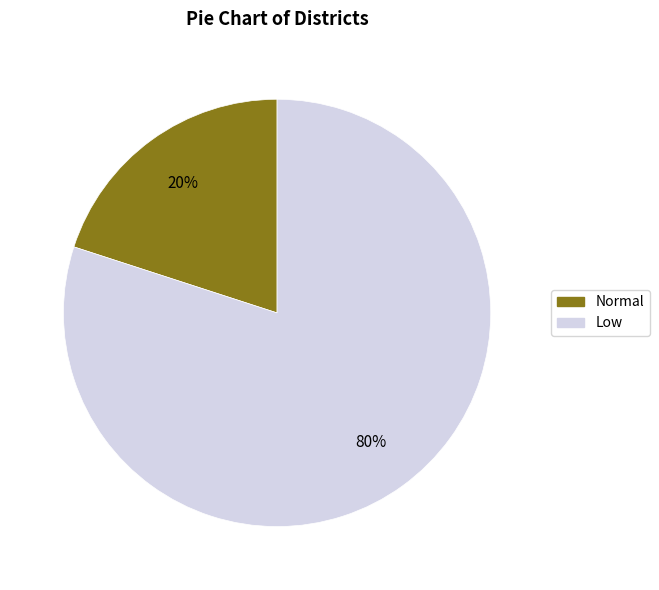

To the nearest percent, what is the difference between the largest and smallest slice percentages?

60%